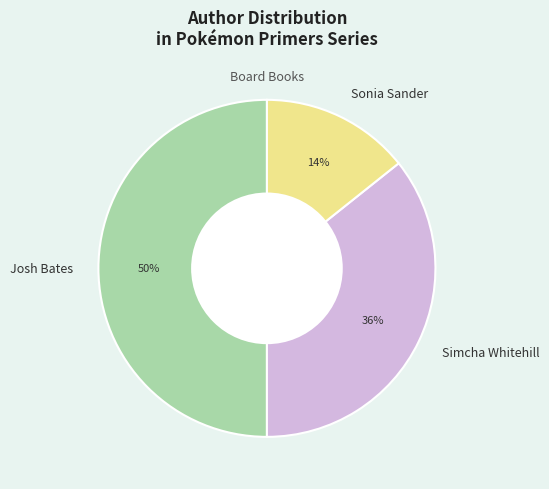

To the nearest percent, what percentage of the pie is Josh Bates?

50%